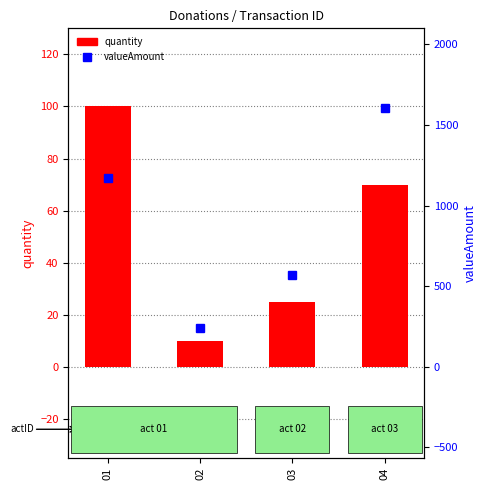

What is the value of the quantity bar at the 2nd from the left?

10.0